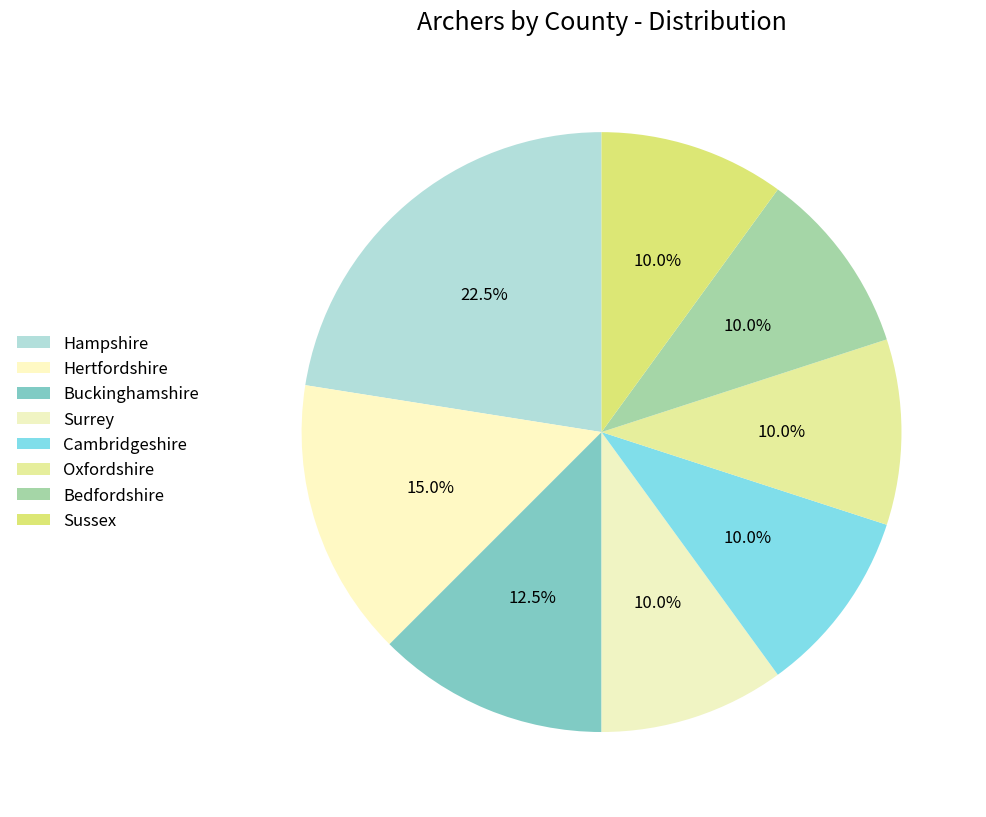

What is the largest slice in the pie chart?

Hampshire